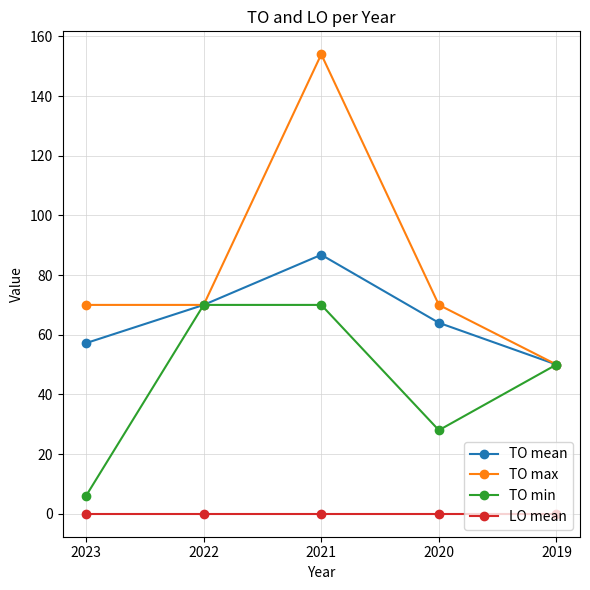

True or false: TO max and LO mean intersect in this chart.

False